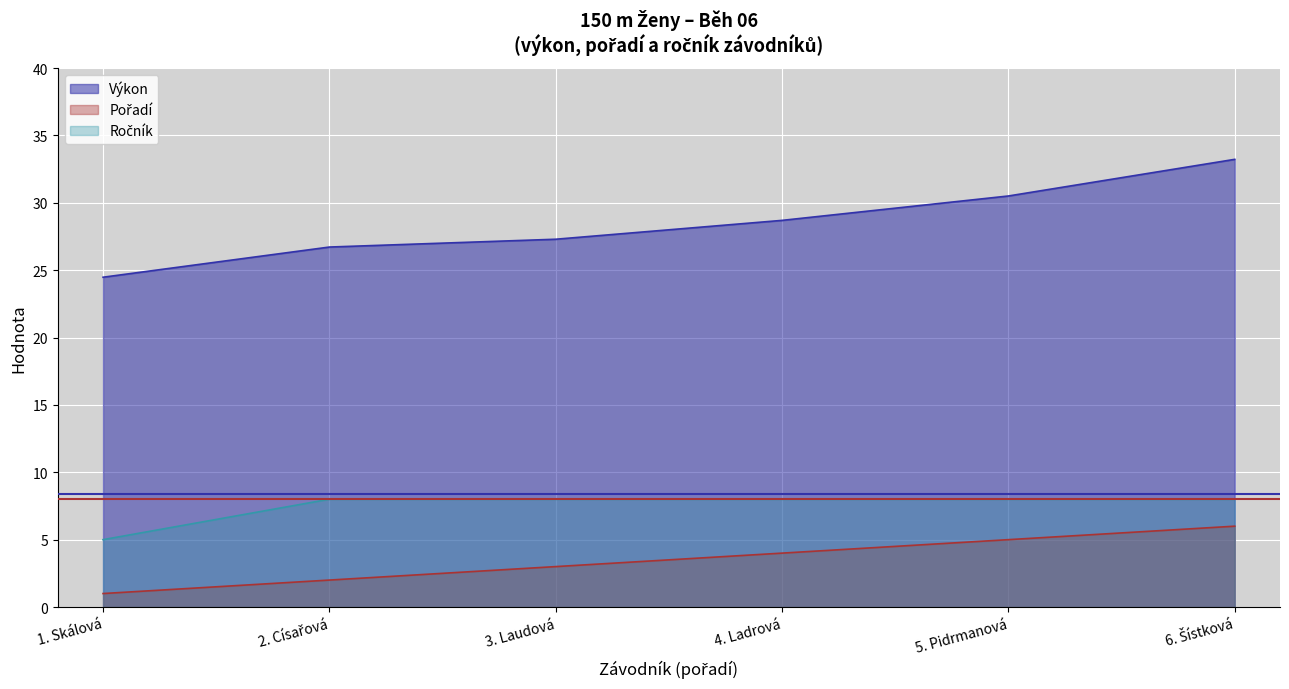

What is the maximum value for Výkon?

33.2